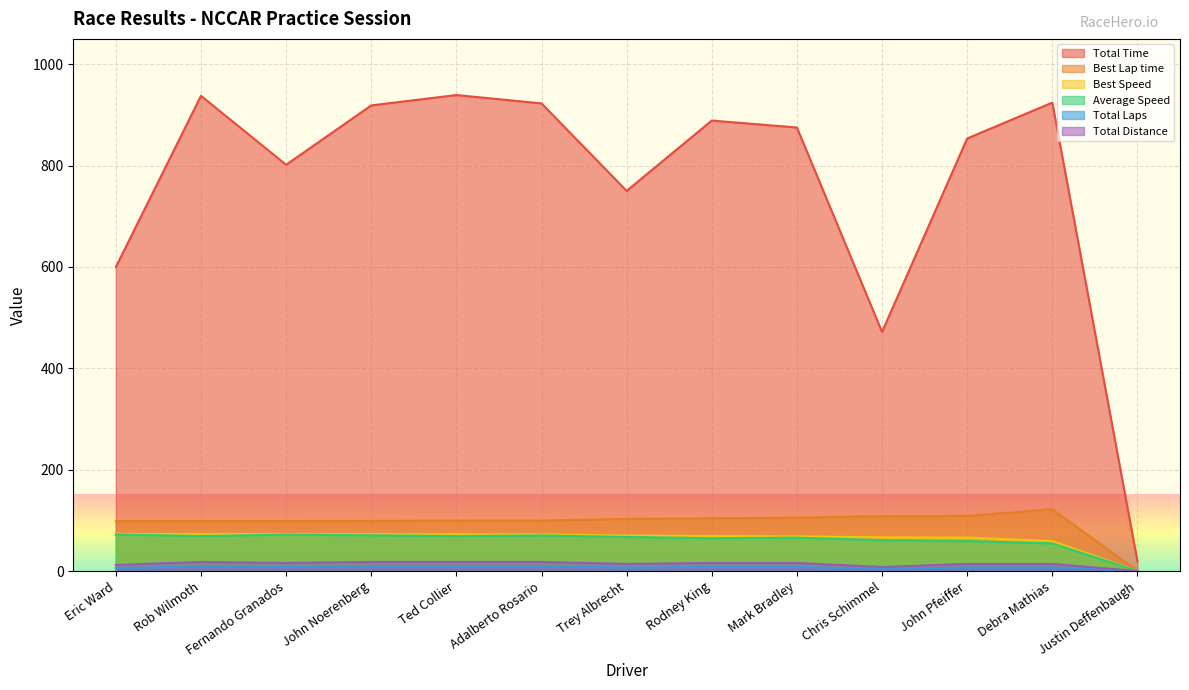

How many lines are shown in the chart?

6